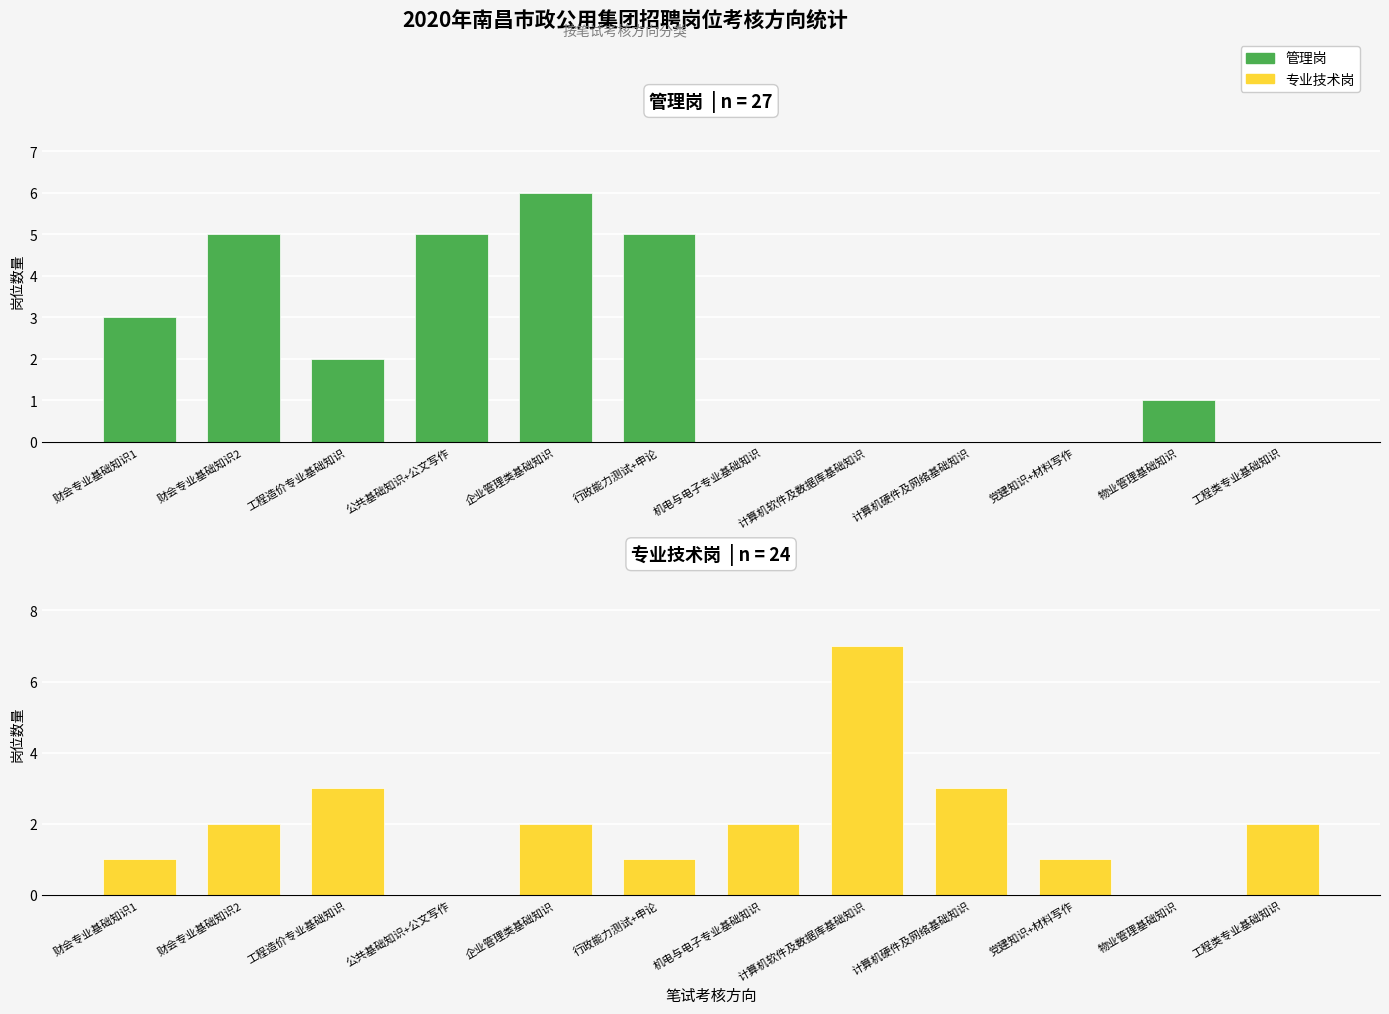

Is the value of 专业技术岗 at 机电与电子专业基础知识 greater than the value of 管理岗 at 行政能力测试+申论?

No